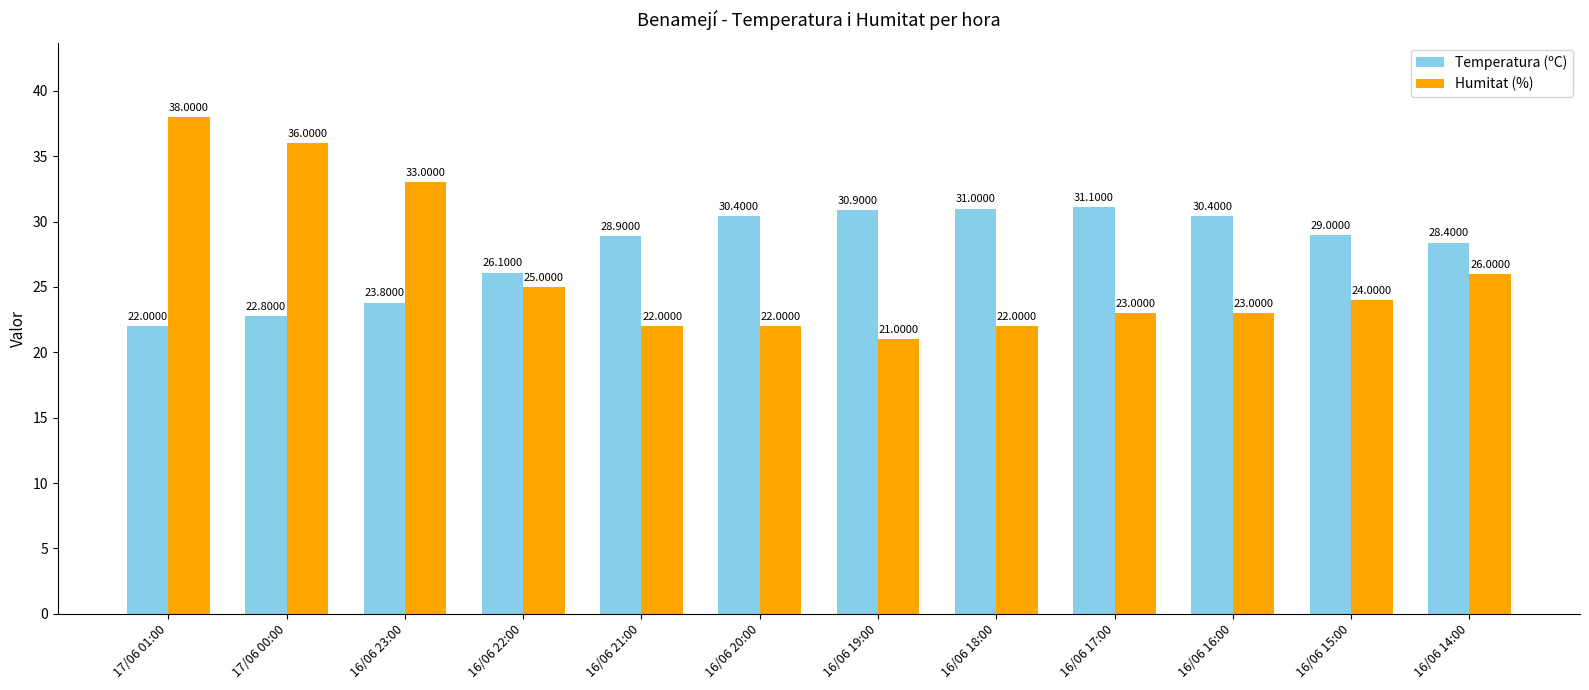

What is the value of the Humitat (%) bar at the 5th from the left?

22.0